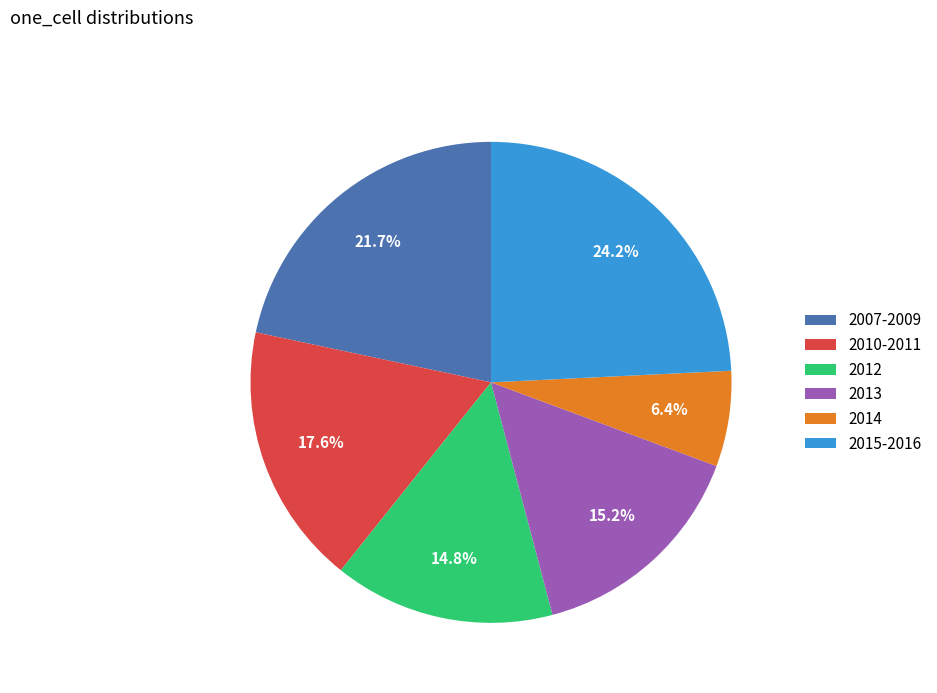

Is there any slice that represents more than half of the pie?

No